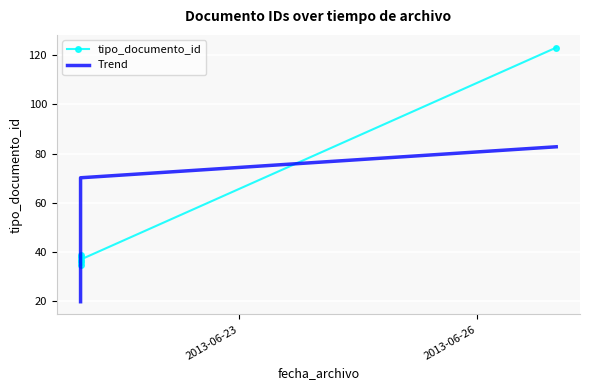

What is the average value of the Trend series?

51.3